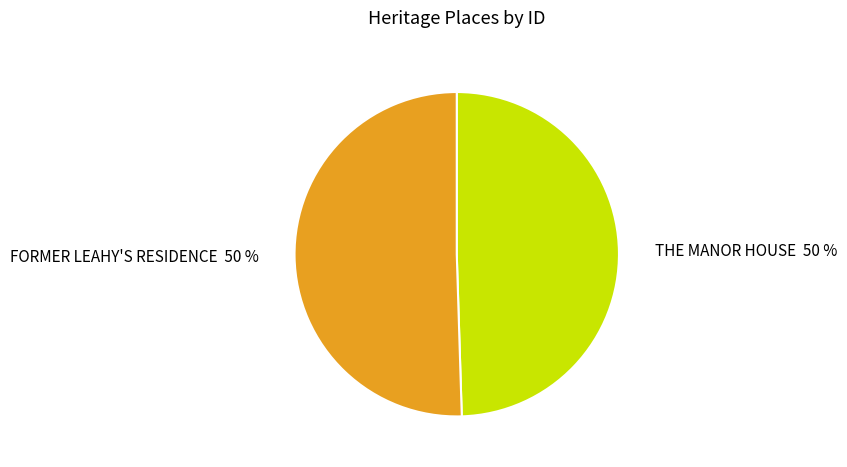

How many slices are in this pie chart?

2